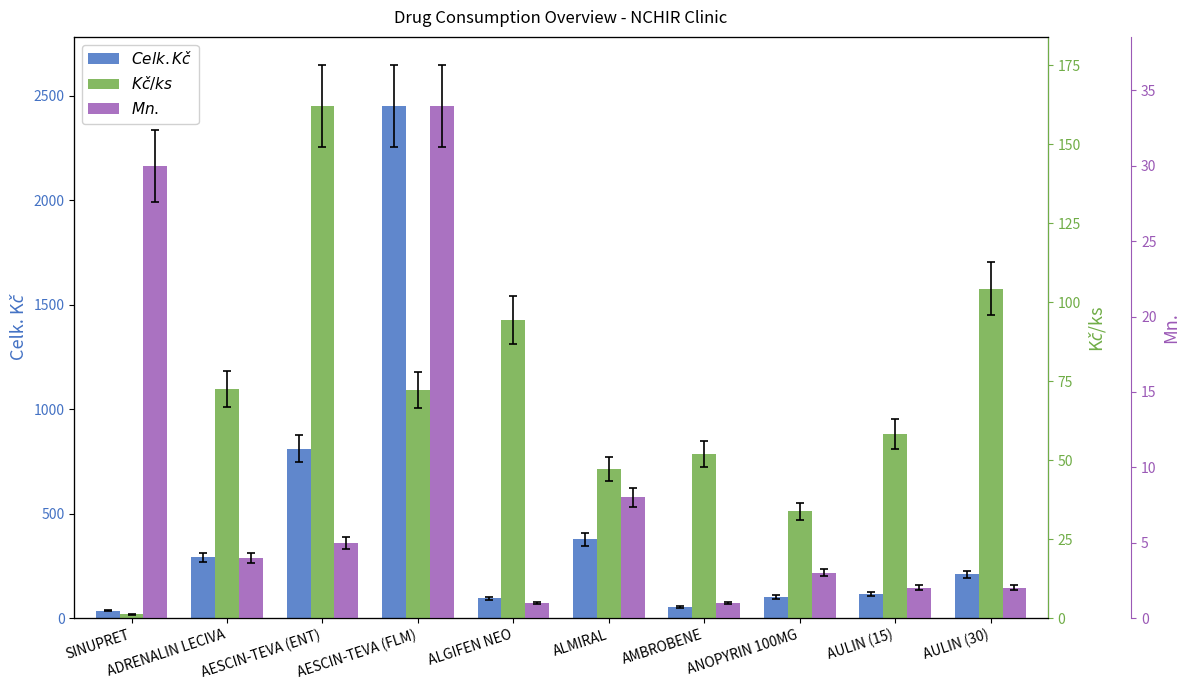

Which category has the highest value across all series?

AESCIN-TEVA (FLM)